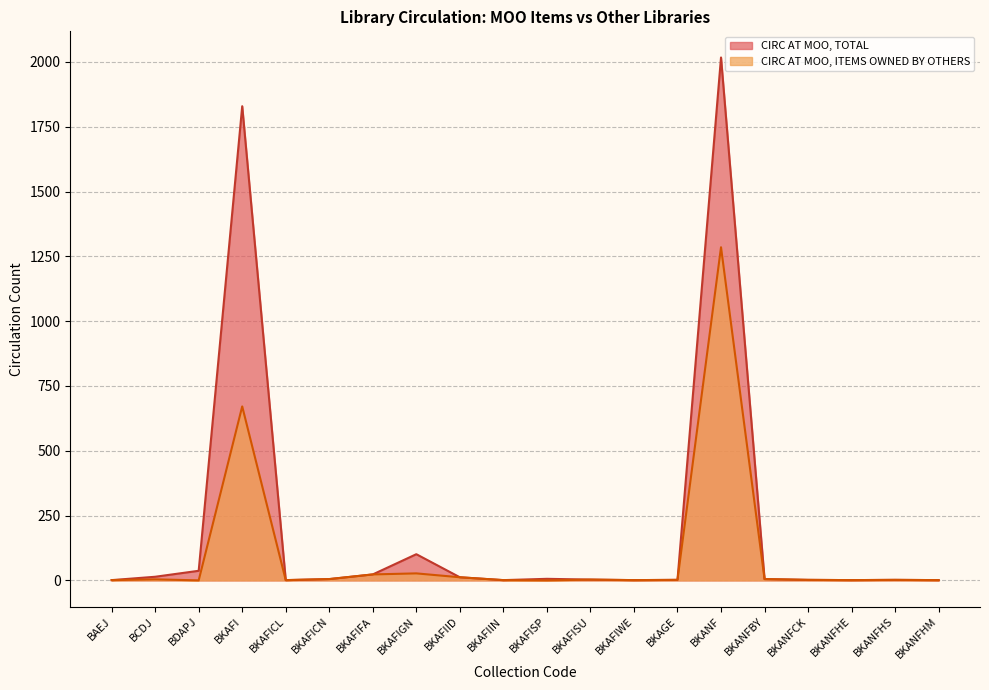

Where does the CIRC AT MOO, ITEMS OWNED BY OTHERS series first go above 2?

BCDJ